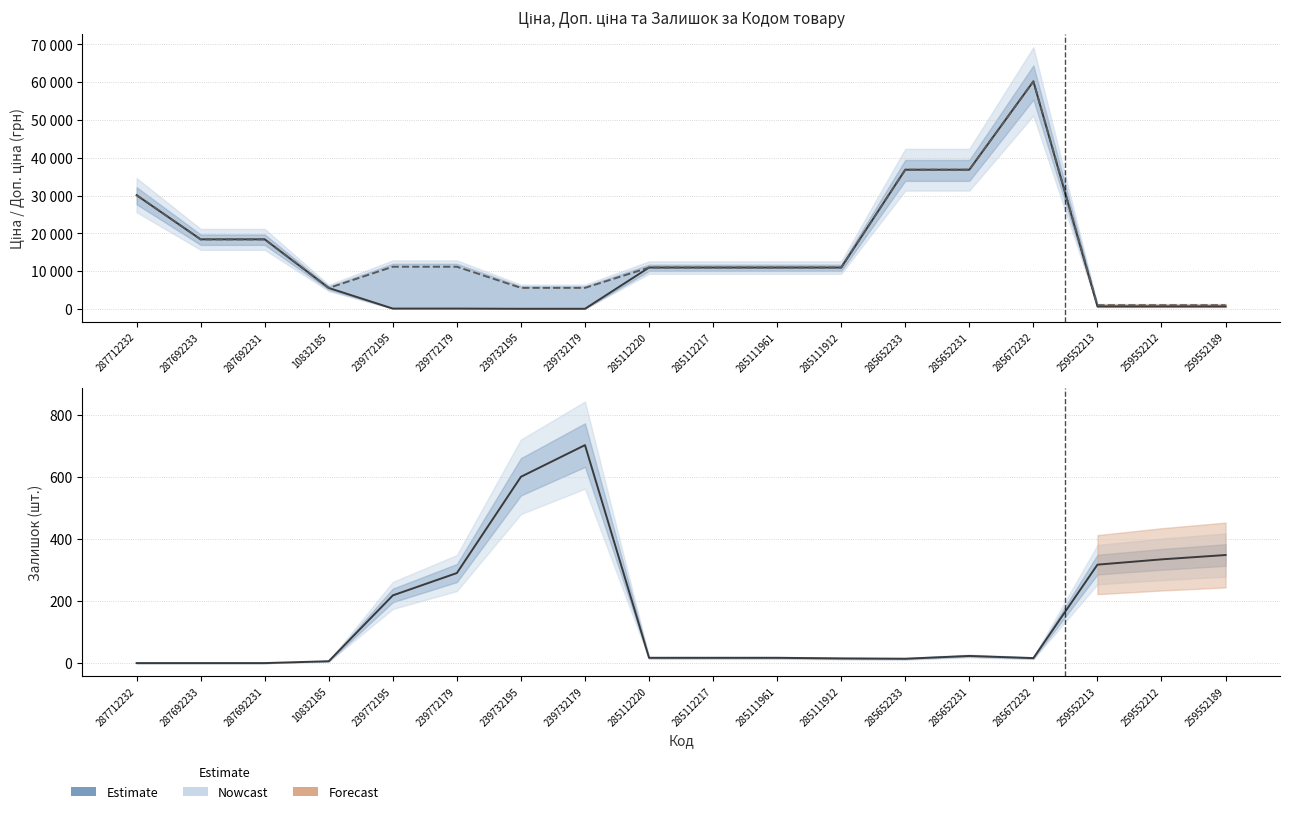

What is the approximate value of Залишок at 259552189?

348.0